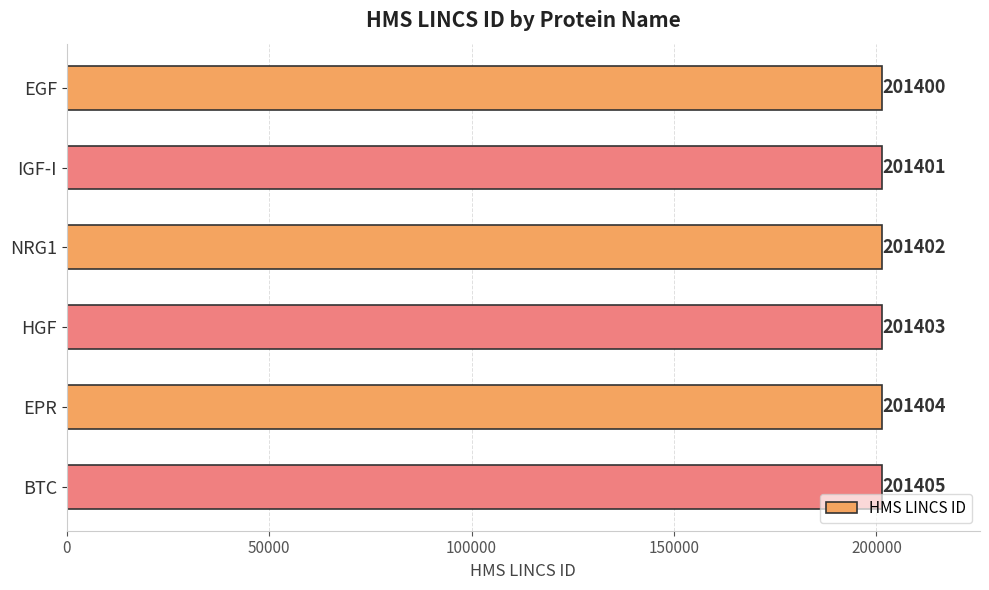

At which label is the value closest to 201402?

NRG1